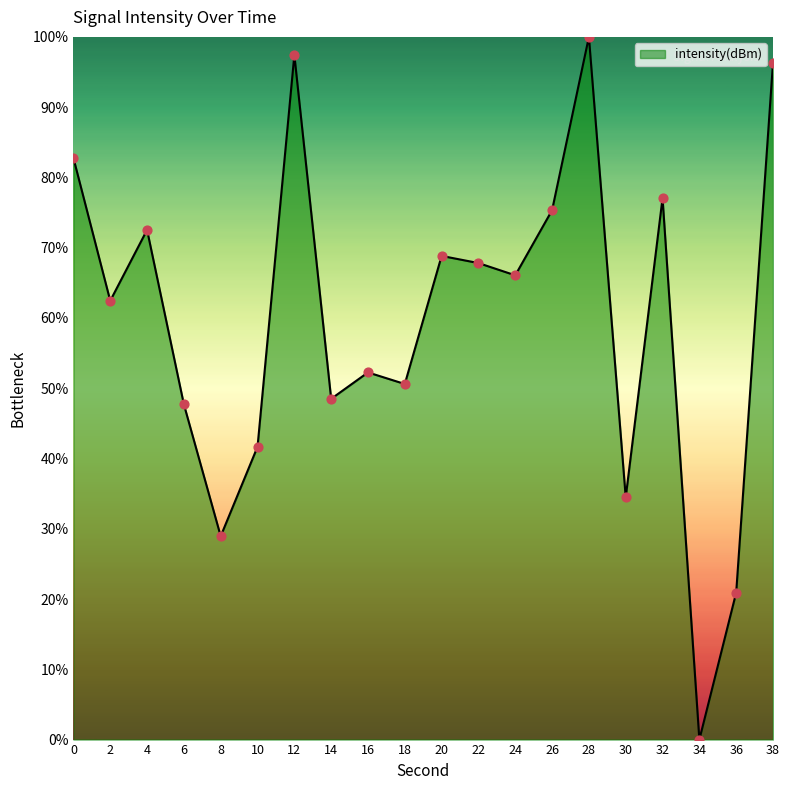

Which has a higher value, 8 or 34?

8